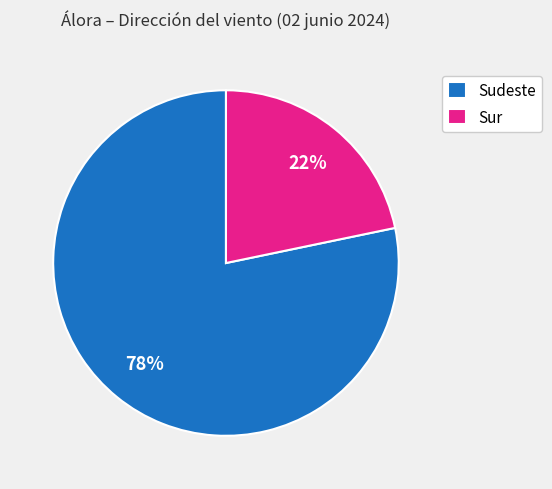

Which slice is the largest?

Sudeste